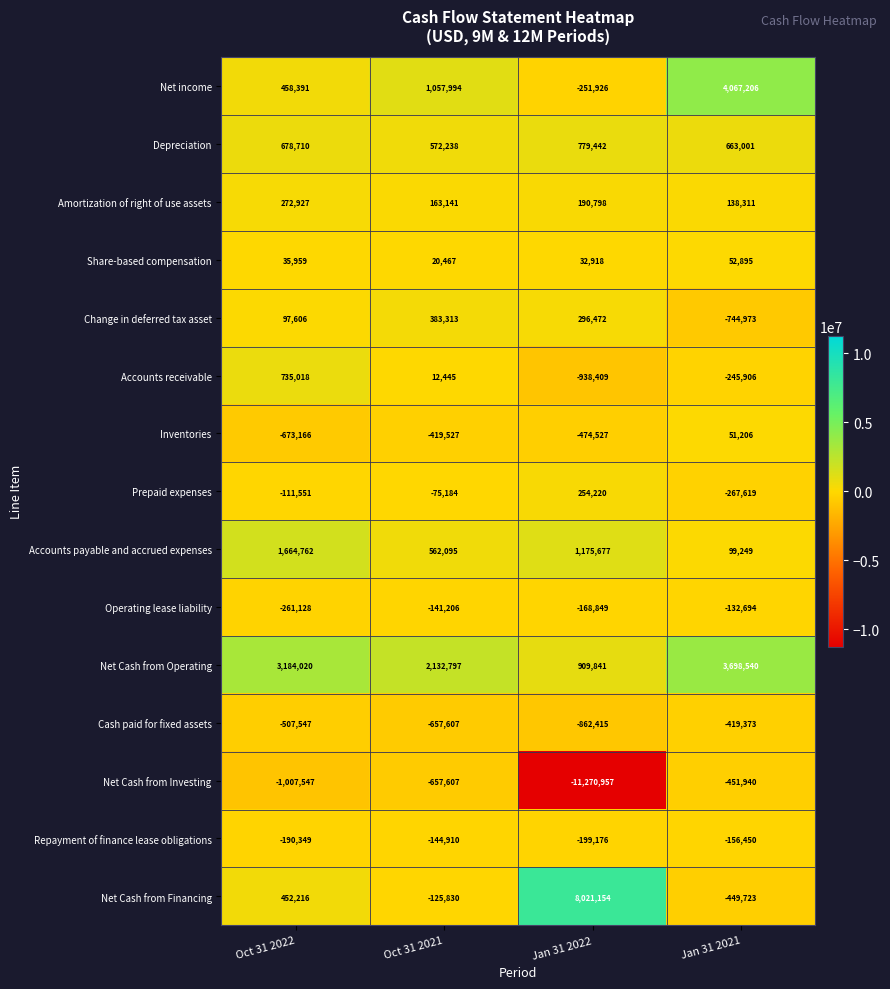

What is the sum of all Amortization of right of use assets values?

765177